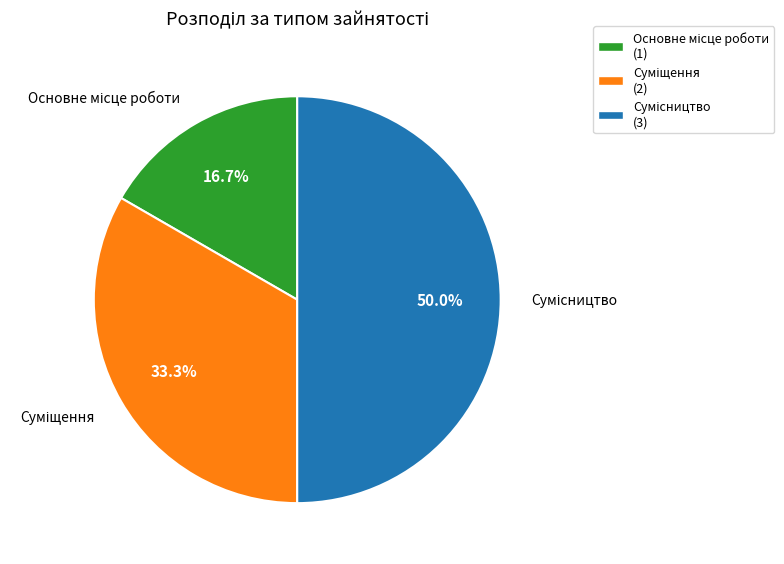

Count the number of slices in the pie.

3